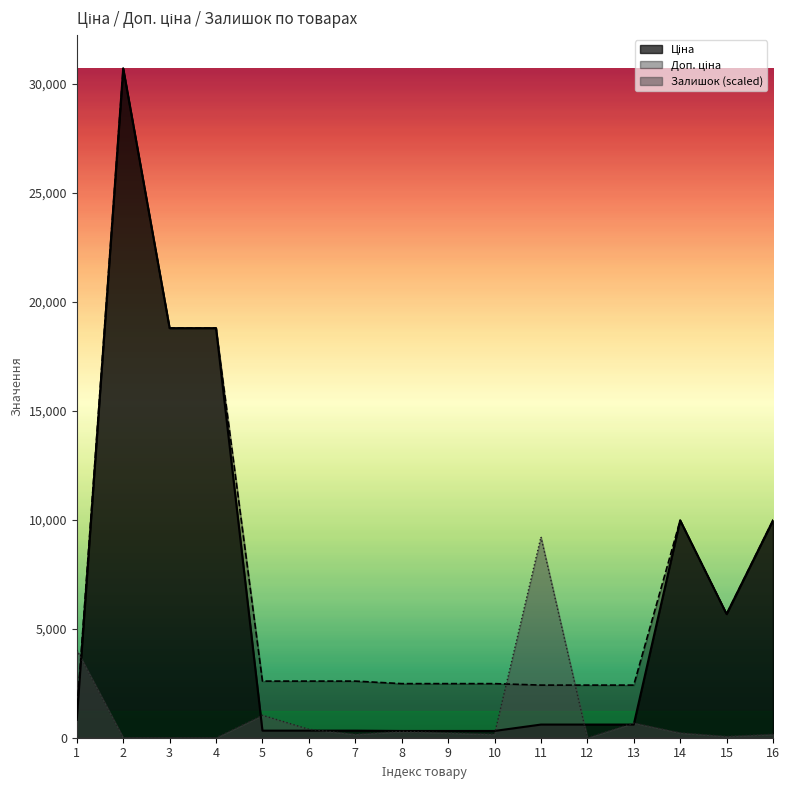

Which series ends up on top after the final intersection of Залишок and Ціна?

Ціна